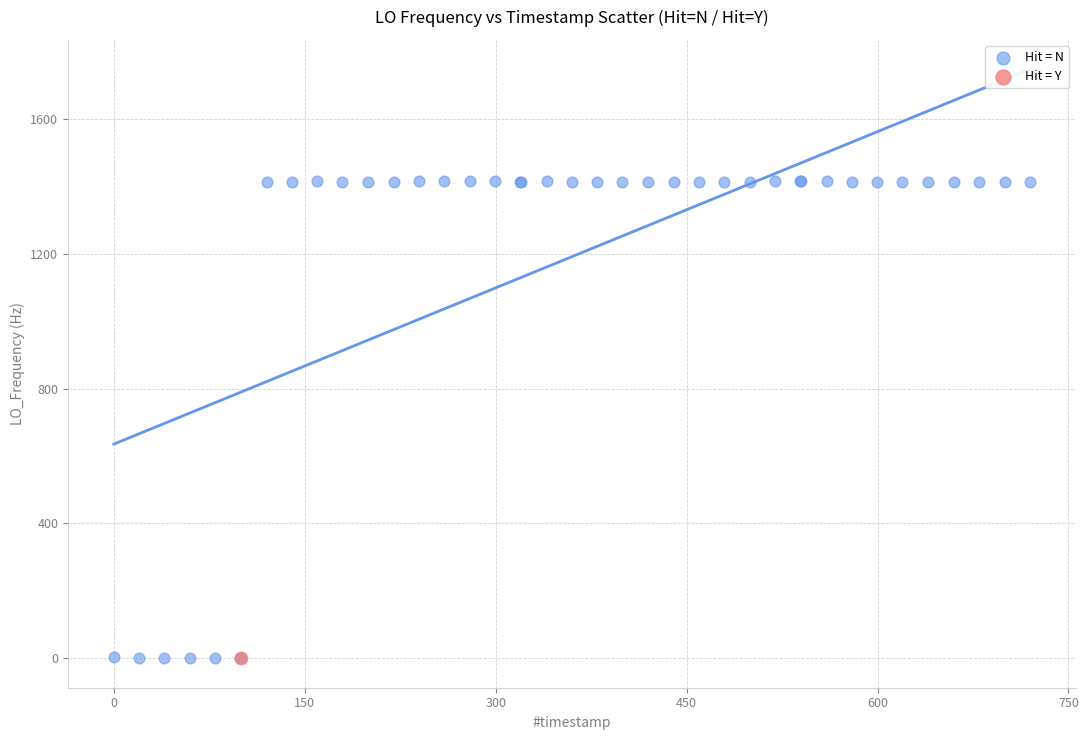

What are all the series names shown in the legend?

Hit = N, Hit = Y